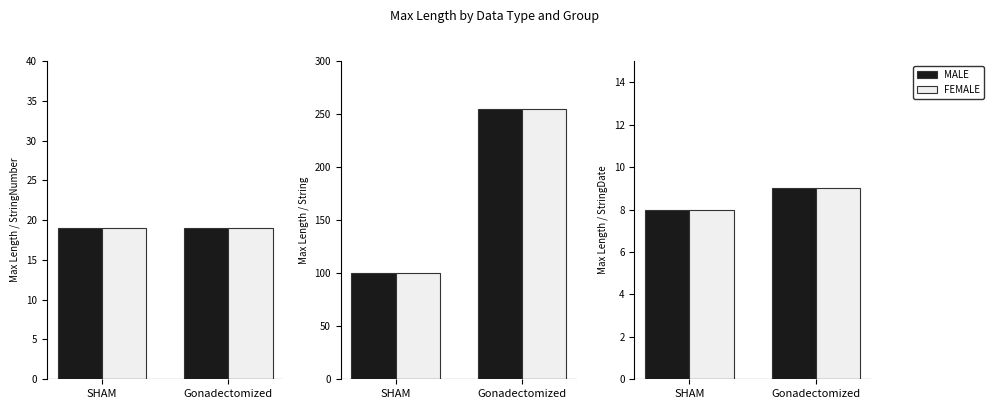

Which series has the largest range (max minus min)?

MALE